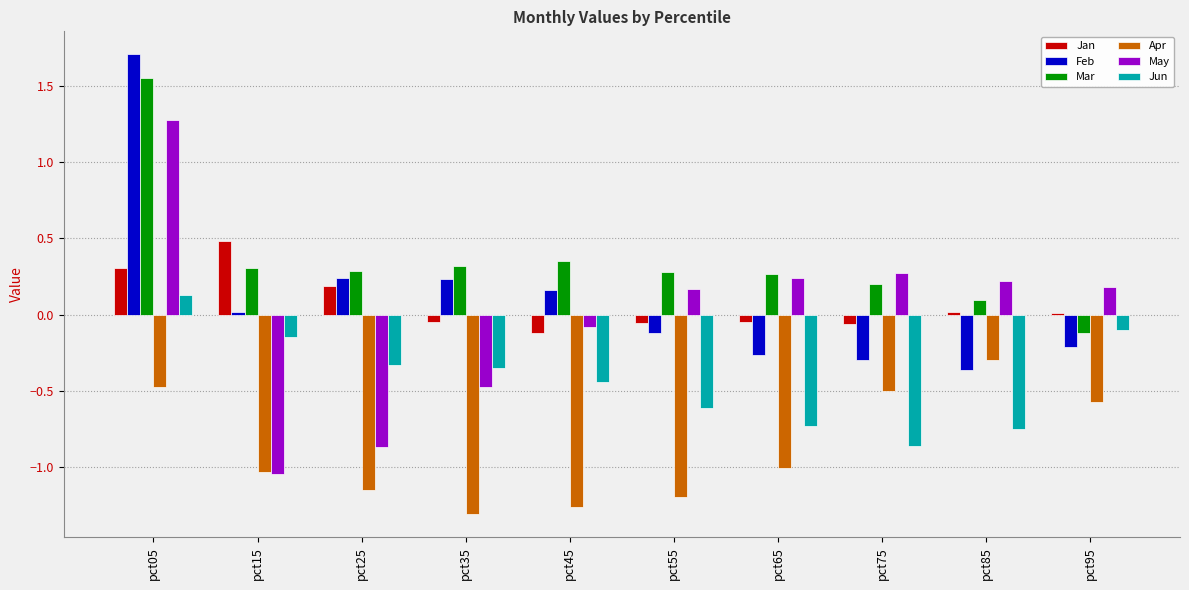

Rank the series at pct75 from highest to lowest value.

May, Mar, Jan, Feb, Apr, Jun